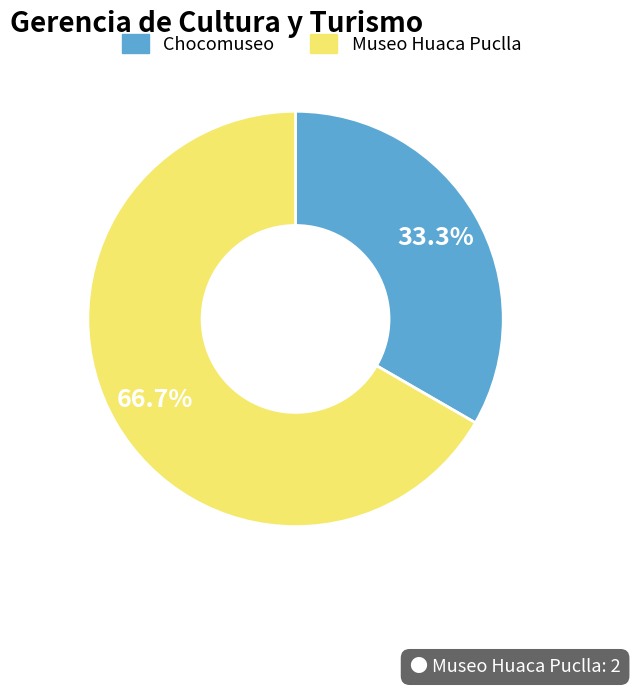

True or false: Museo Huaca Puclla accounts for 77% of the total.

False